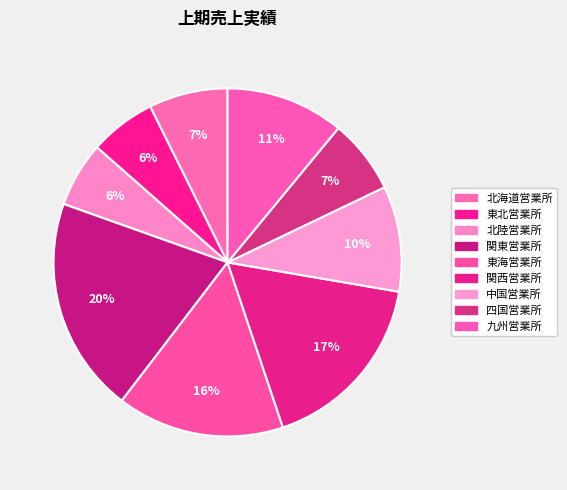

Count the number of slices in the pie.

9